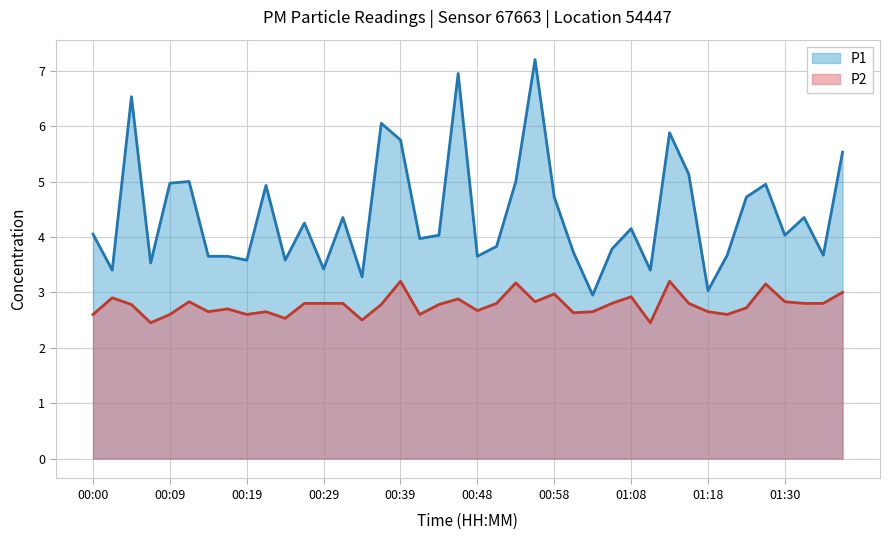

At which category is the sum across all series the highest?

00:56